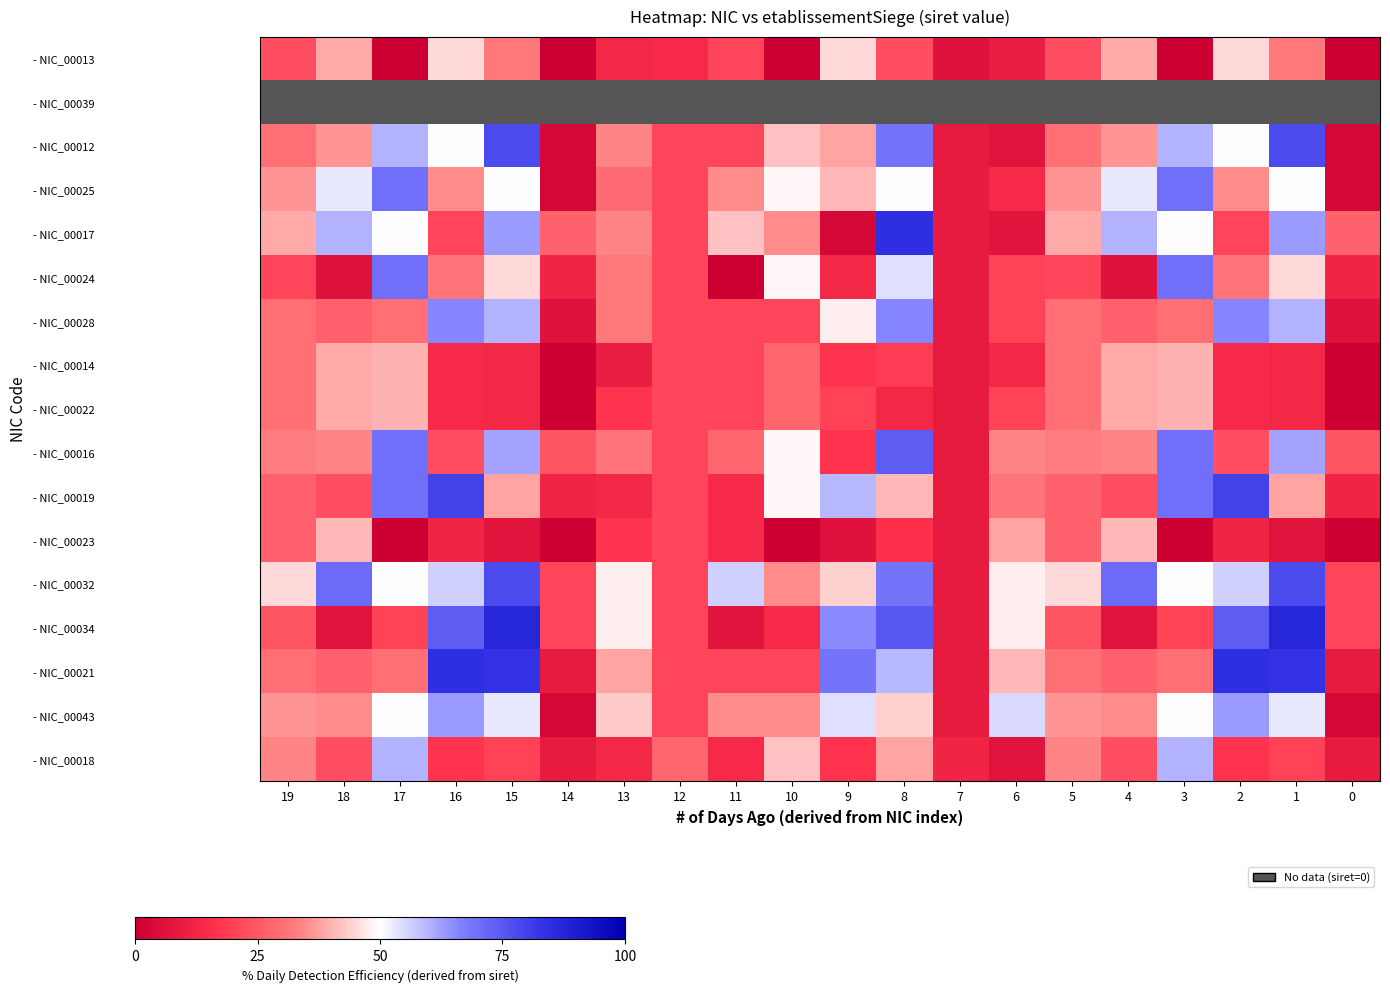

Is the value of - NIC_00018 at 7 greater than the value of - NIC_00039 at 5?

No